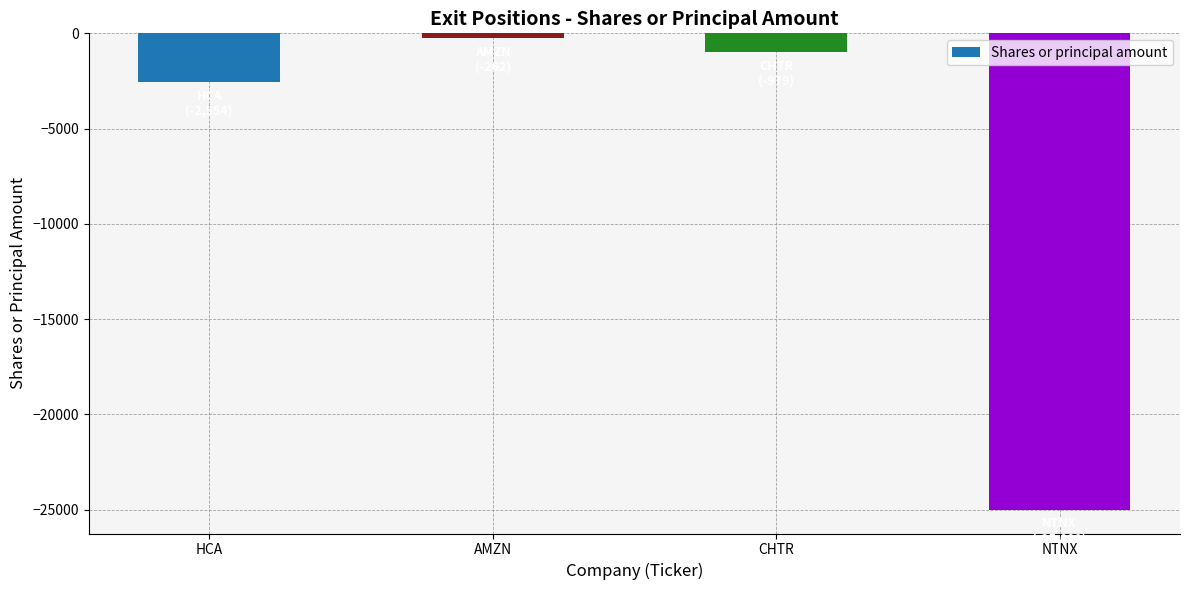

Reading left to right, transcribe all the data shown in this chart.

HCA=-2554	AMZN=-262	CHTR=-979	NTNX=-25000